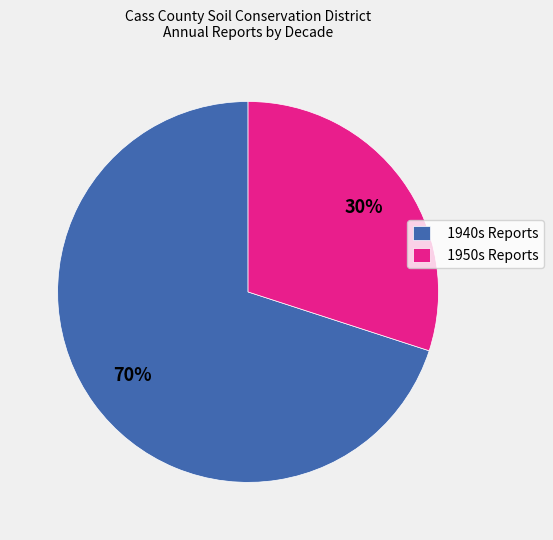

Which slice is the smallest?

1950s Reports